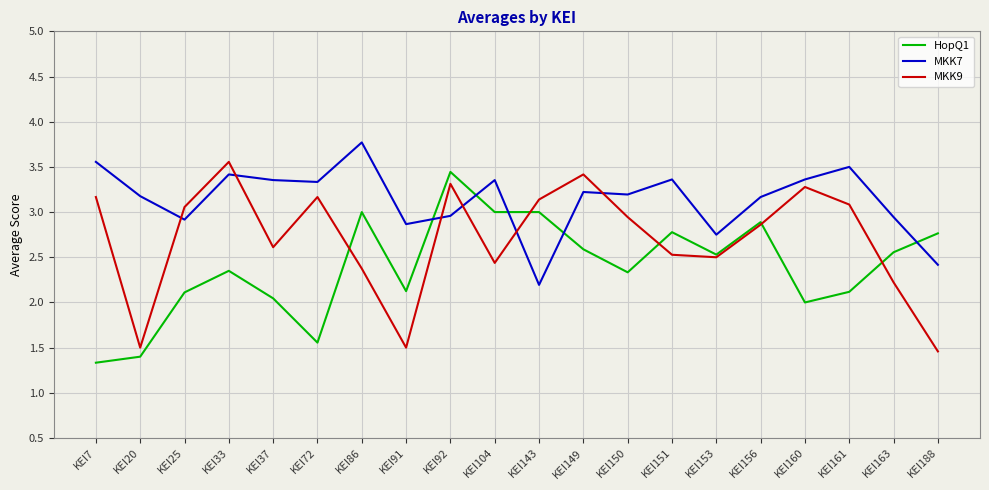

How many values in the MKK7 series exceed 3?

13